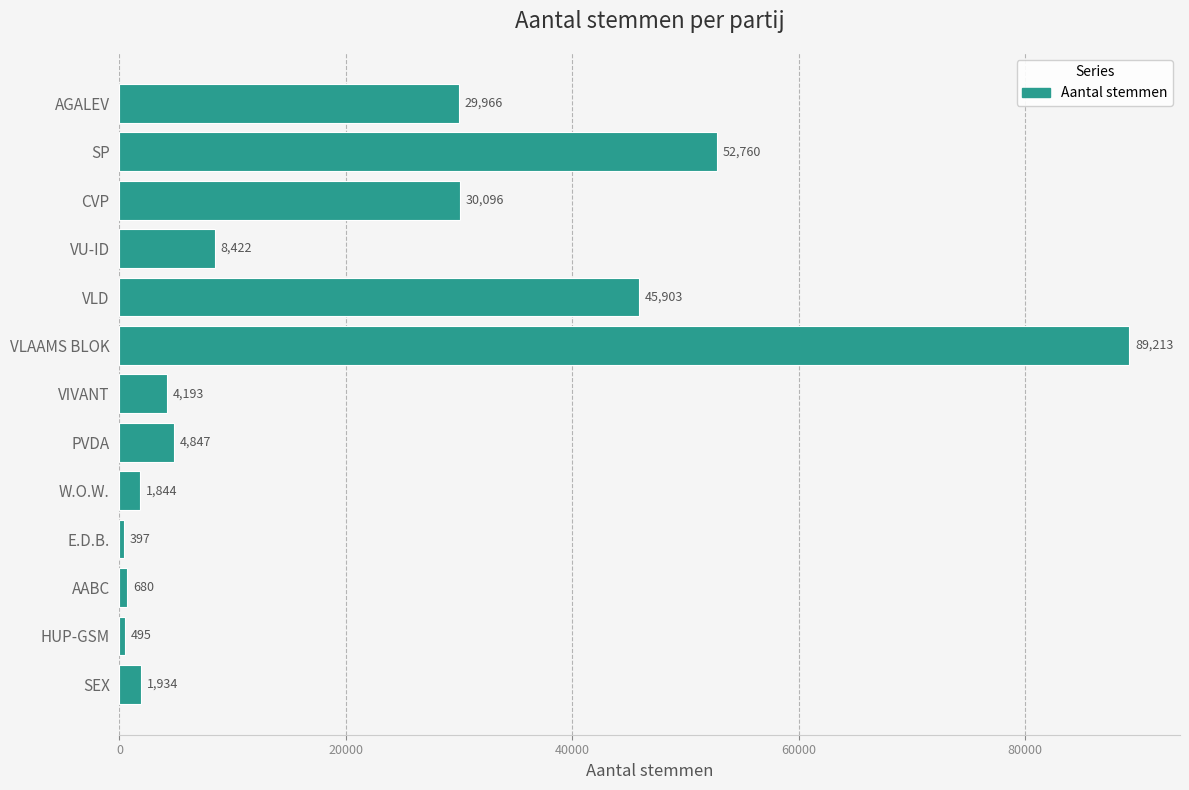

Read the value at PVDA.

4847